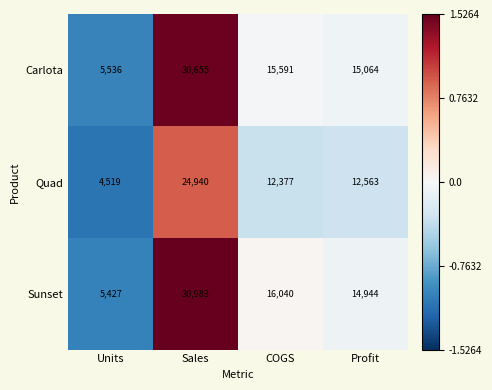

At which category is the sum across all series the highest?

Sales